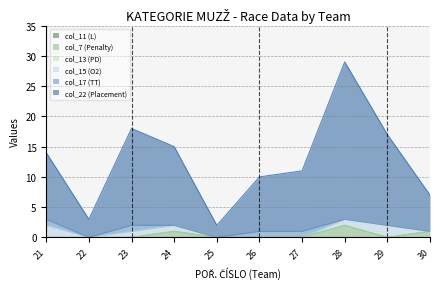

Is it true that col_15 (O2) equals 2 at 21?

True